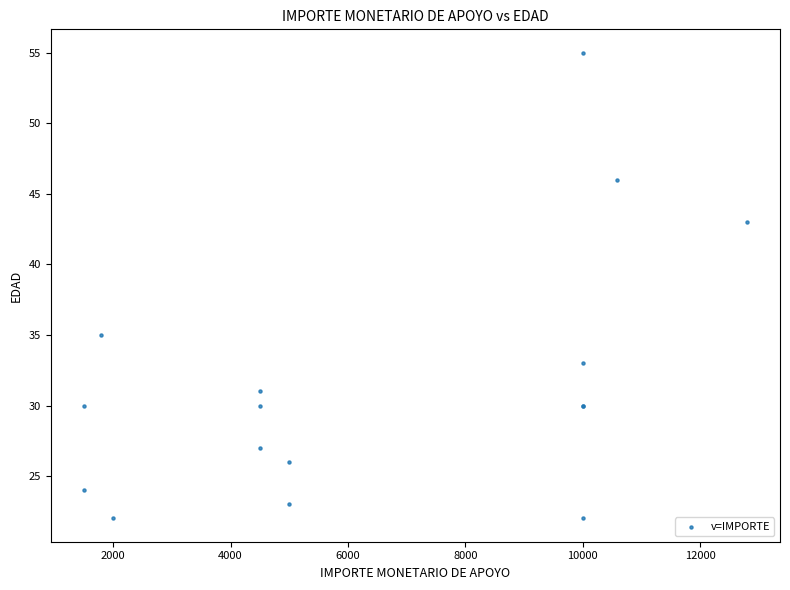

What Y value in the scatter plot is closest to 38?

35